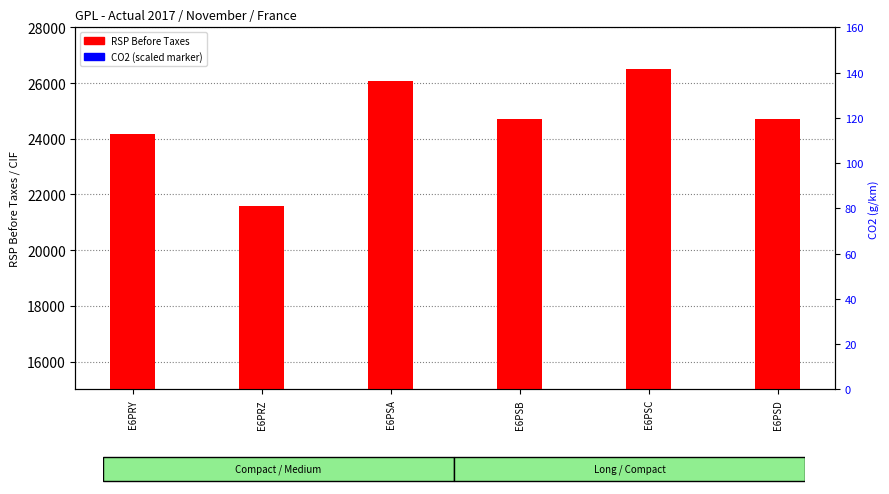

Reading right to left, extract all data points from this chart.

RSP Before Taxes: 24720.7	26490.1	24720.7	26061.5	21569.1	24182.1
CO2 (scaled): 1.3	1.4	1.4	1.4	1.3	1.4